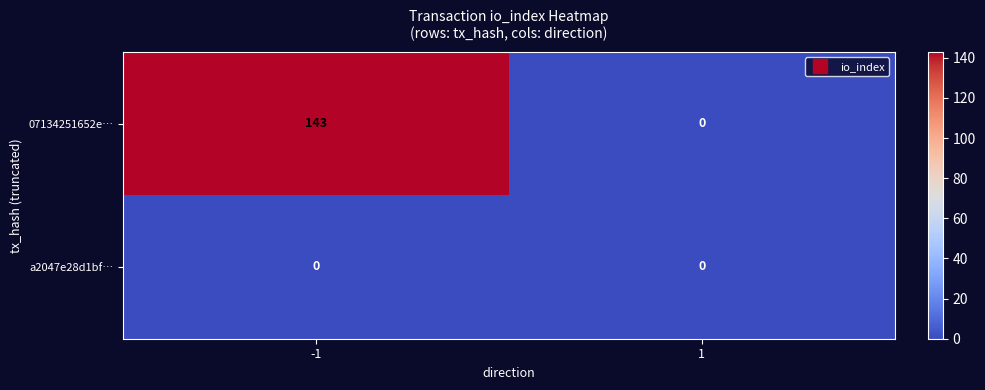

Rank the series by their maximum value, from lowest to highest.

a2047e28d1bf…, 07134251652e…